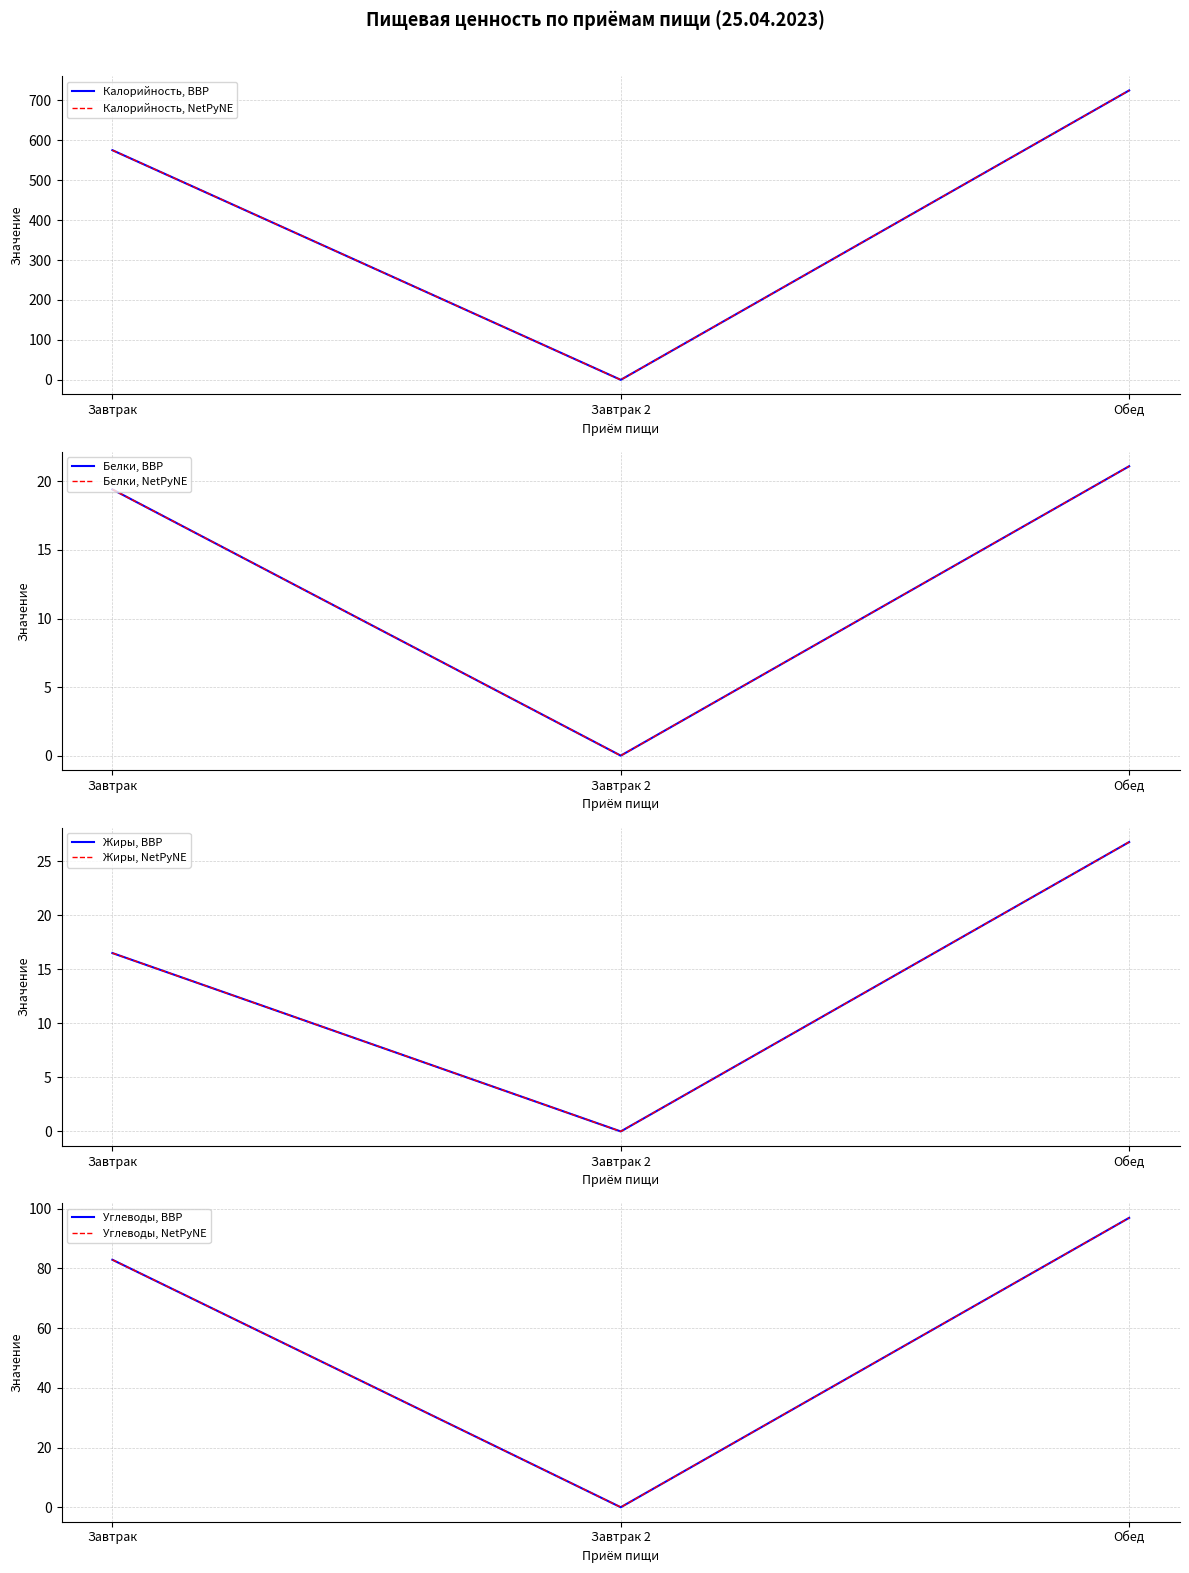

What is the sum of the Белки values at Завтрак and Завтрак 2?

19.4